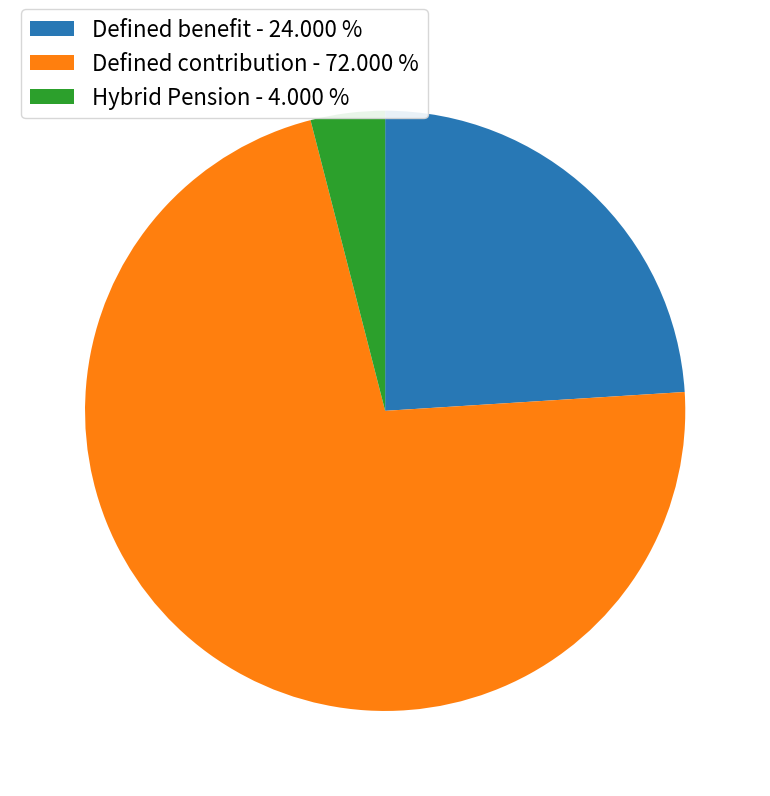

Between Defined contribution - 72.000 % and Hybrid Pension - 4.000 %, which is larger?

Defined contribution - 72.000 %